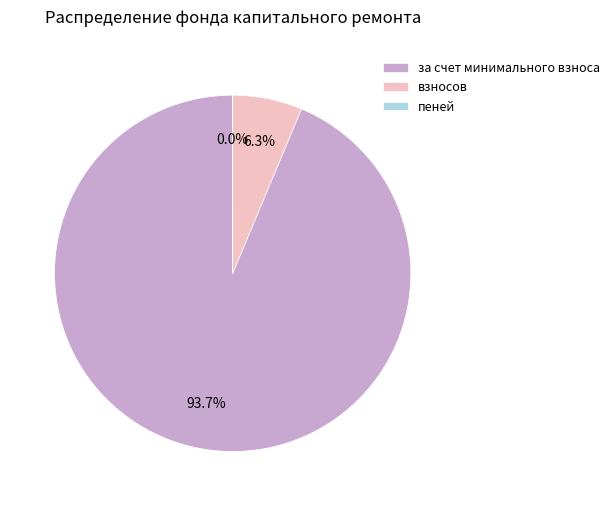

Which slice is the largest?

за счет минимального взноса